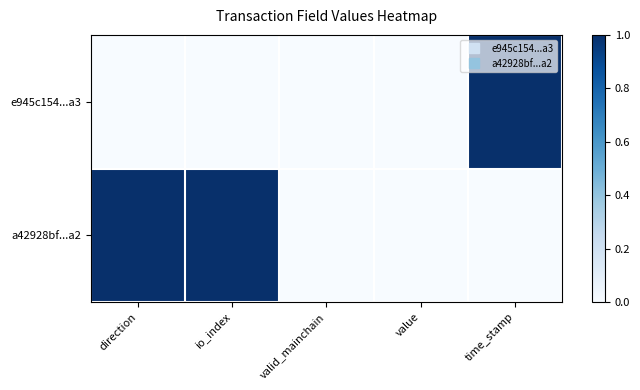

Reading left to right, transcribe all the data shown in this chart.

e945c154...a3: direction=0	io_index=0	valid_mainchain=0	value=0	time_stamp=1
a42928bf...a2: direction=1	io_index=1	valid_mainchain=0	value=0	time_stamp=0